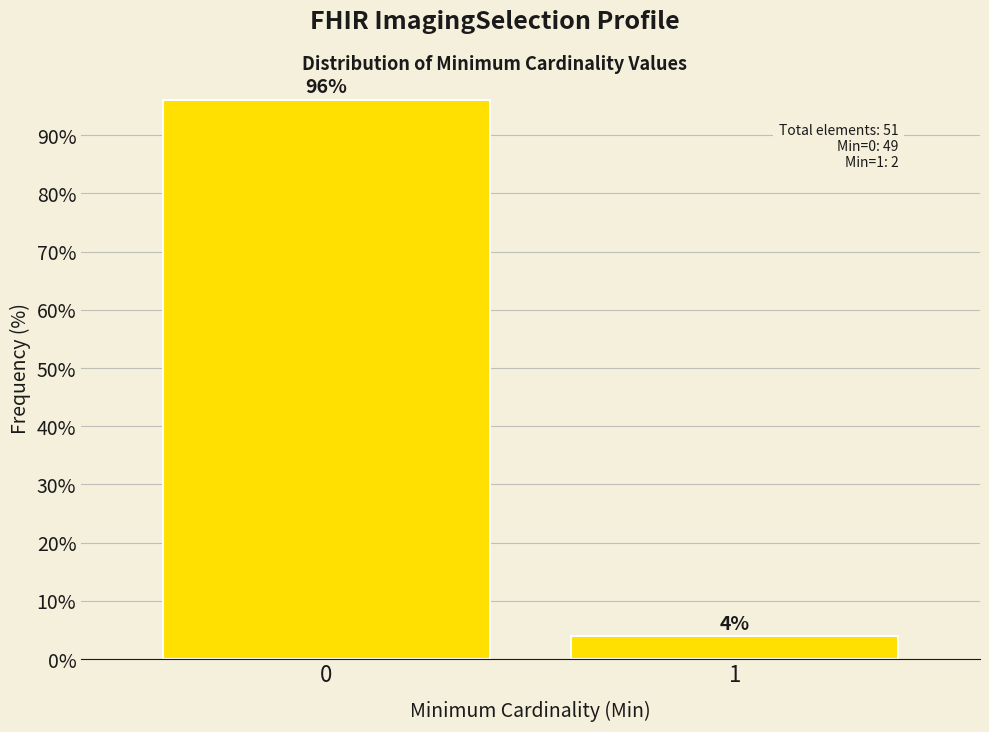

True or false: the data shows 96.1 at 0.

True